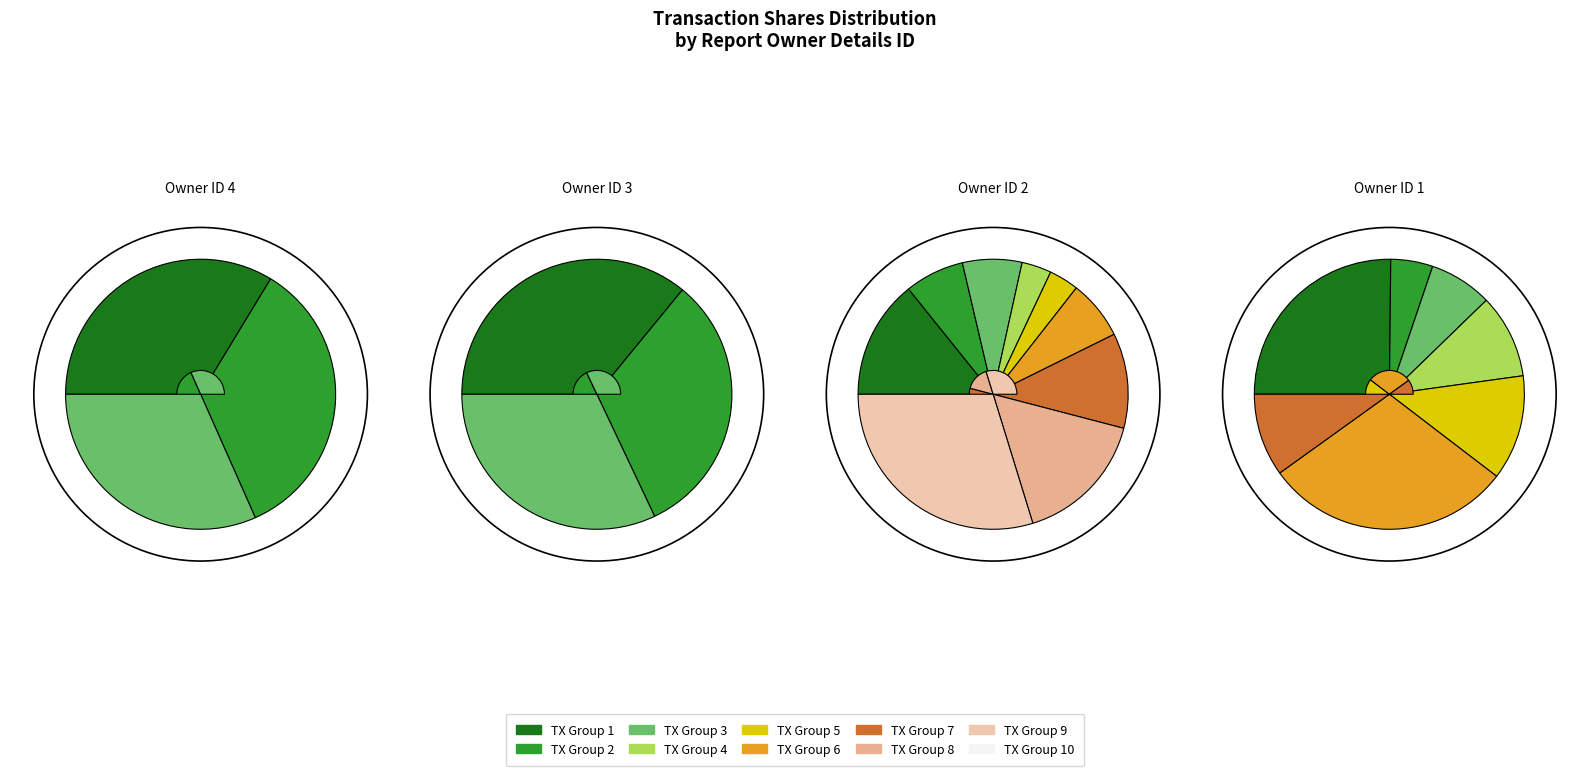

What percentage is the 1 slice, to the nearest percent?

2%